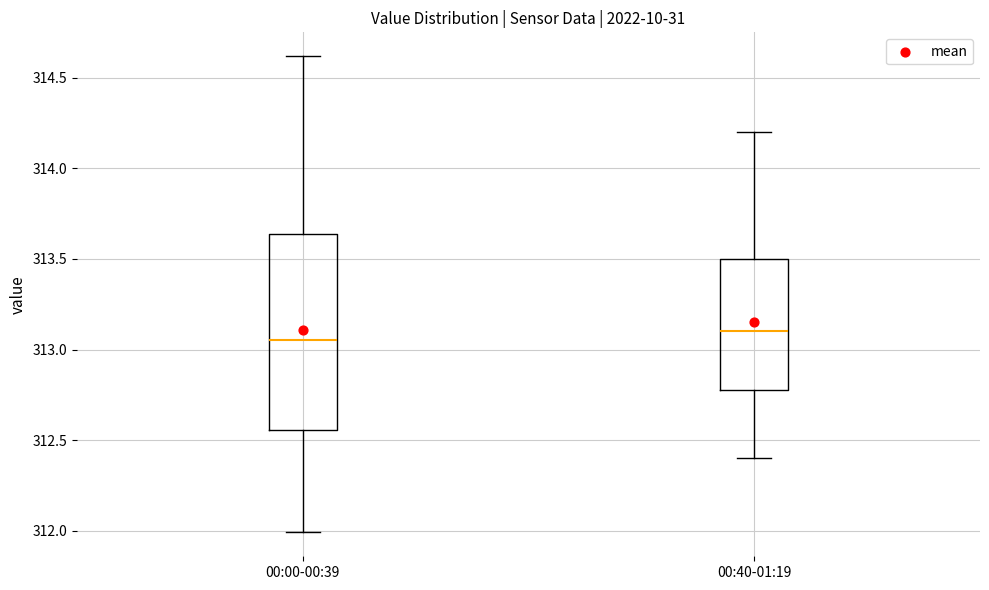

Reading left to right, read every box against the y-axis: the position of its median line, the range the box covers, and the ends of its whiskers. The values are not printed on the chart, so give them approximately, as read against the axis.

00:00-00:39: median 313.05, box 312.55 to 313.65, whiskers 312.00 to 314.60
00:40-01:19: median 313.10, box 312.80 to 313.50, whiskers 312.40 to 314.20